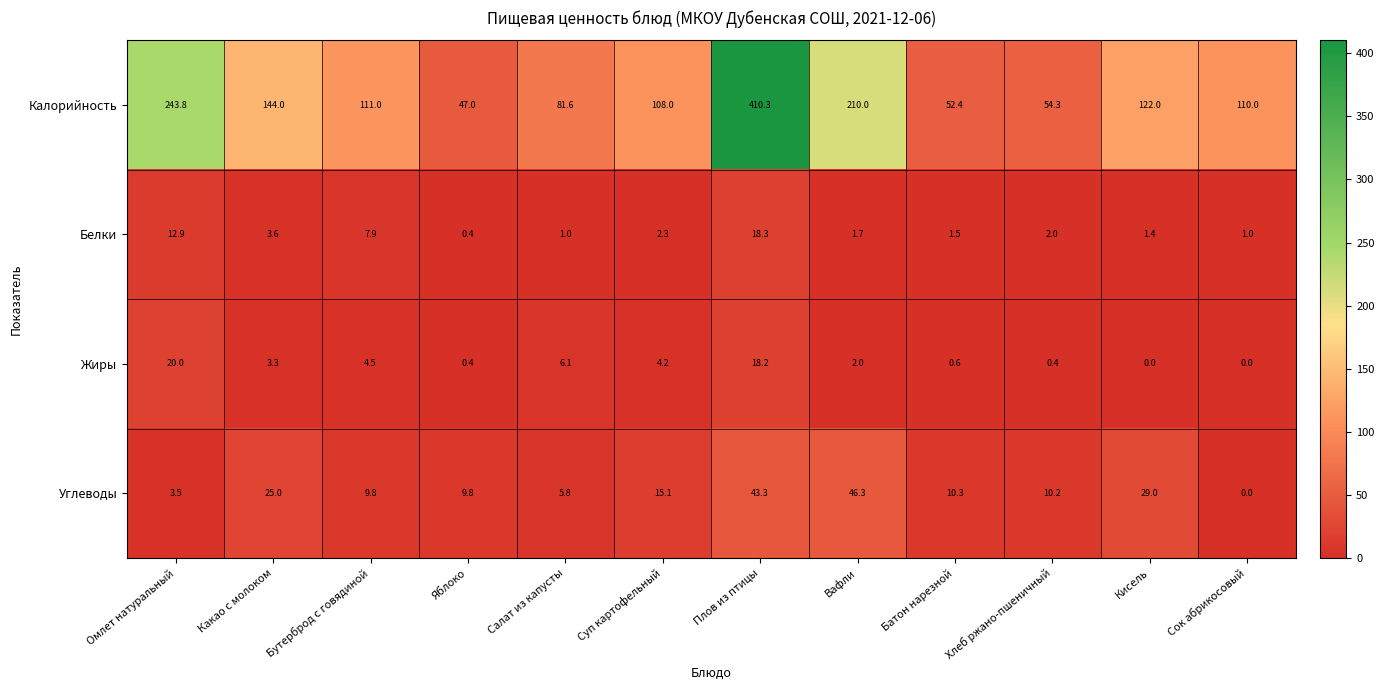

What is the difference between the second highest and minimum values in the Жиры series?

18.2